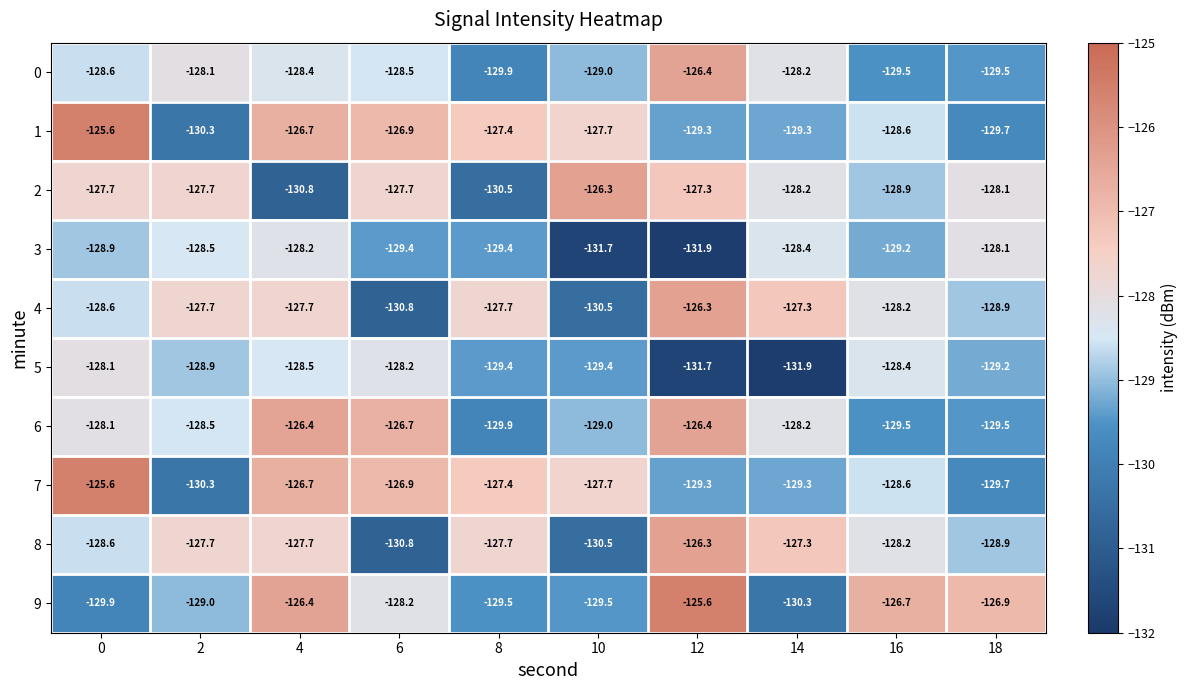

Count the number of categories in the chart.

10